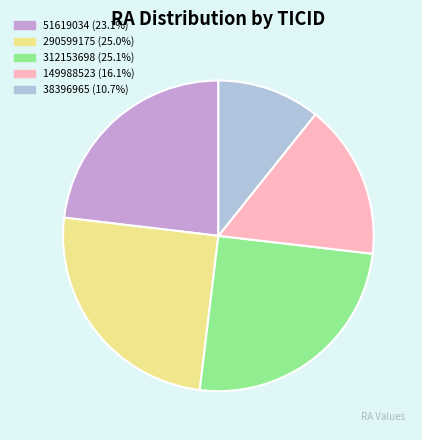

Which slice is the smallest?

38396965